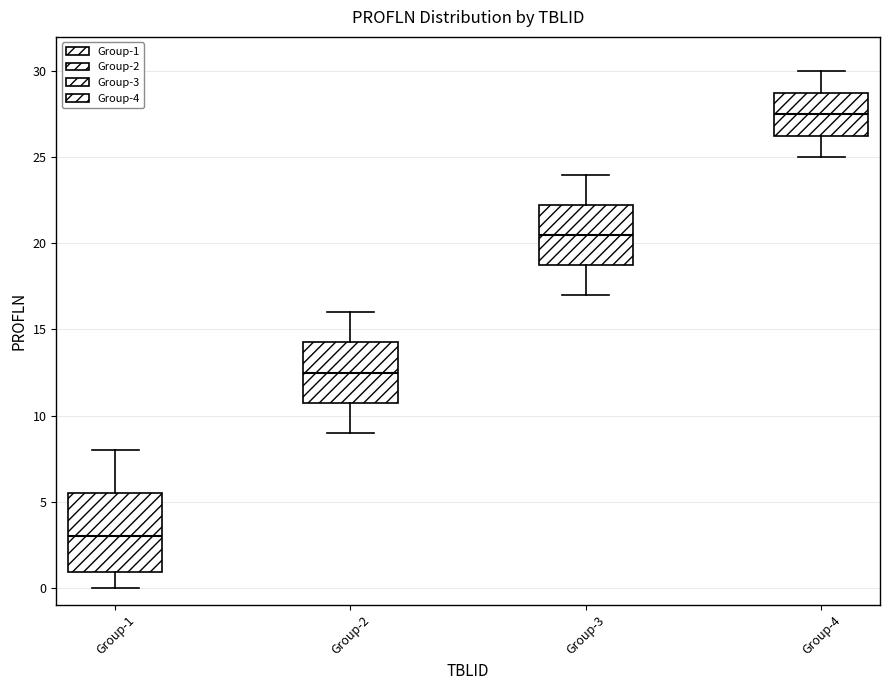

Which box has the highest median line?

Group-4